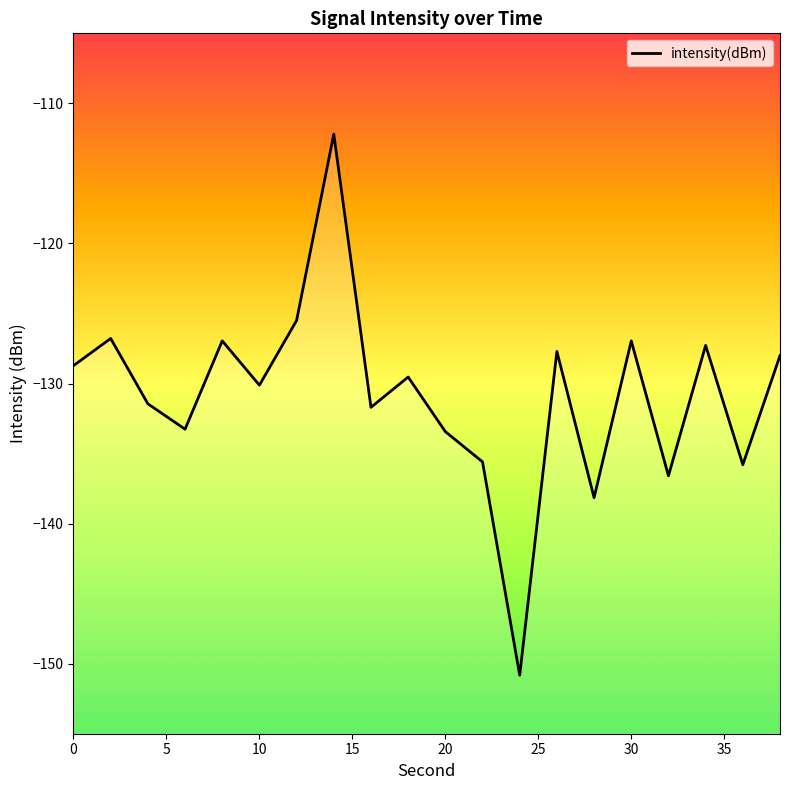

What is the sum of all values?

-2616.5